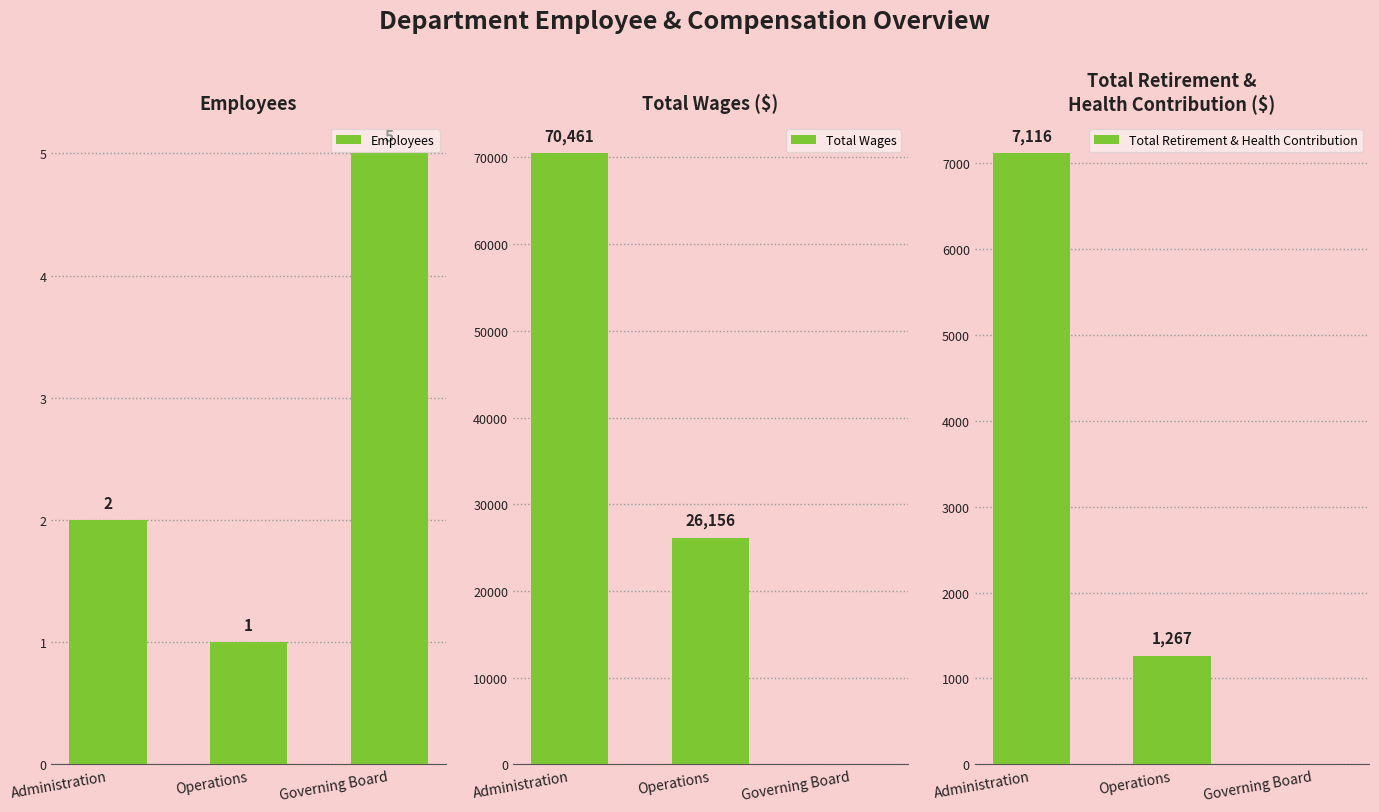

What is the sum of all Employees values?

8